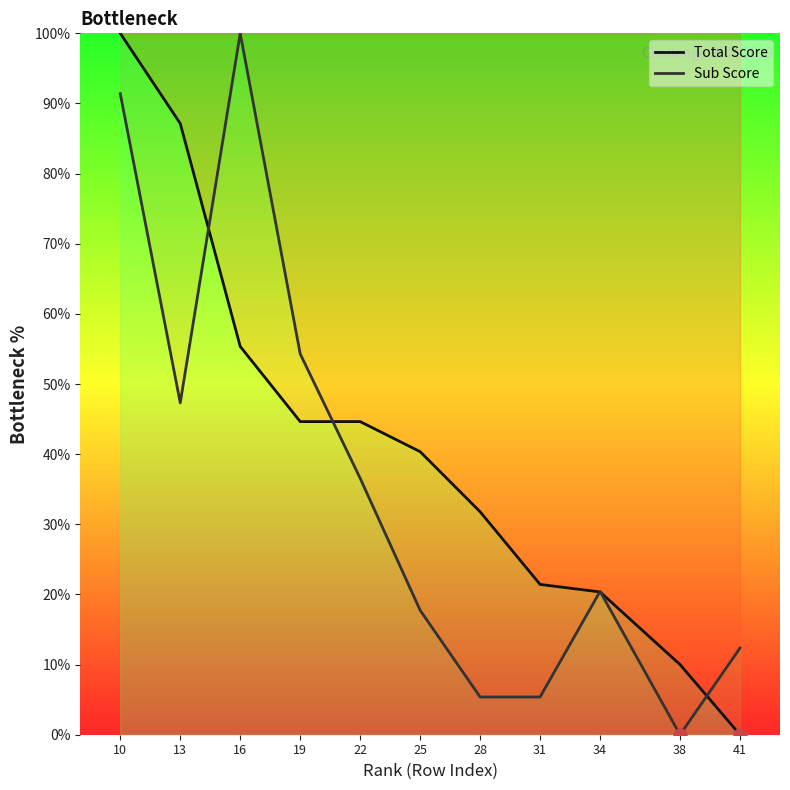

What is the total value across all series at 16?

155.4